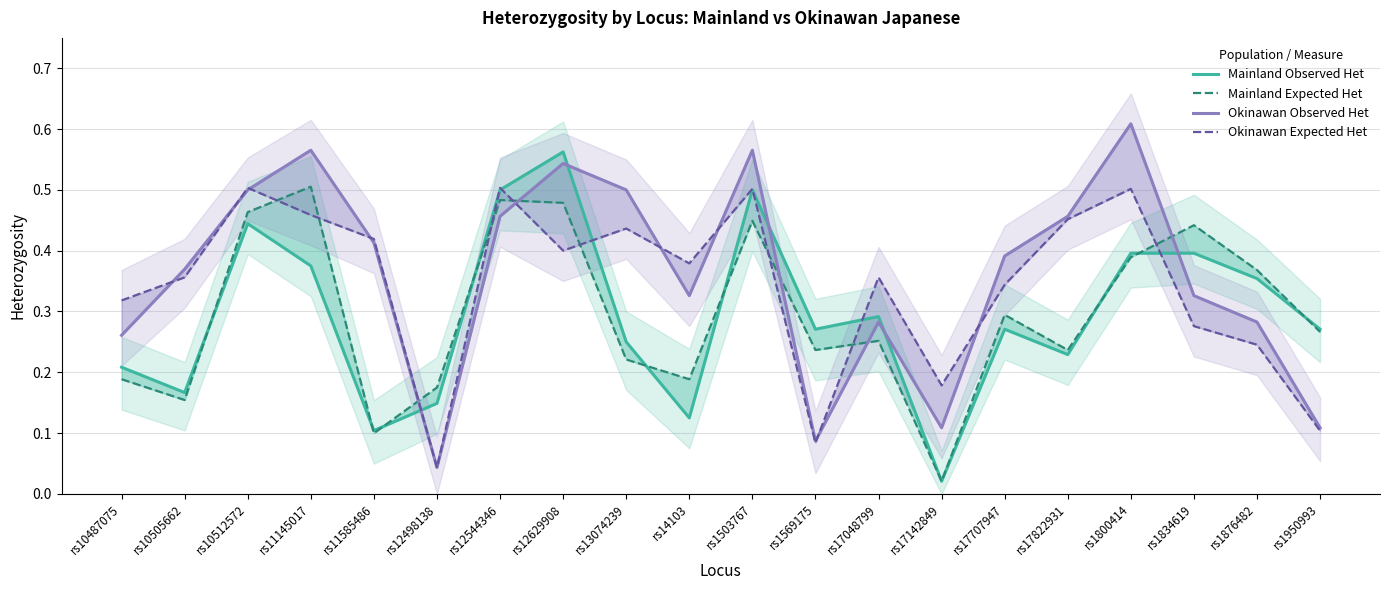

The value of Mainland Expected Het at rs17142849 is 0.0. True or false?

True